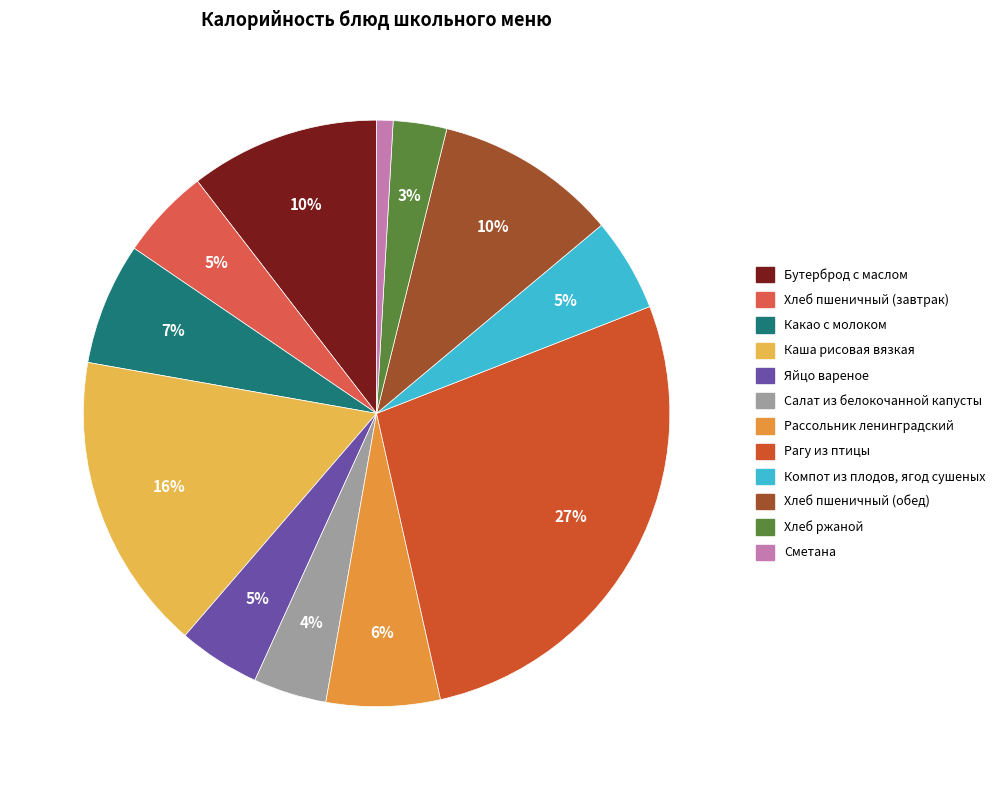

How many segments does this pie chart have?

12